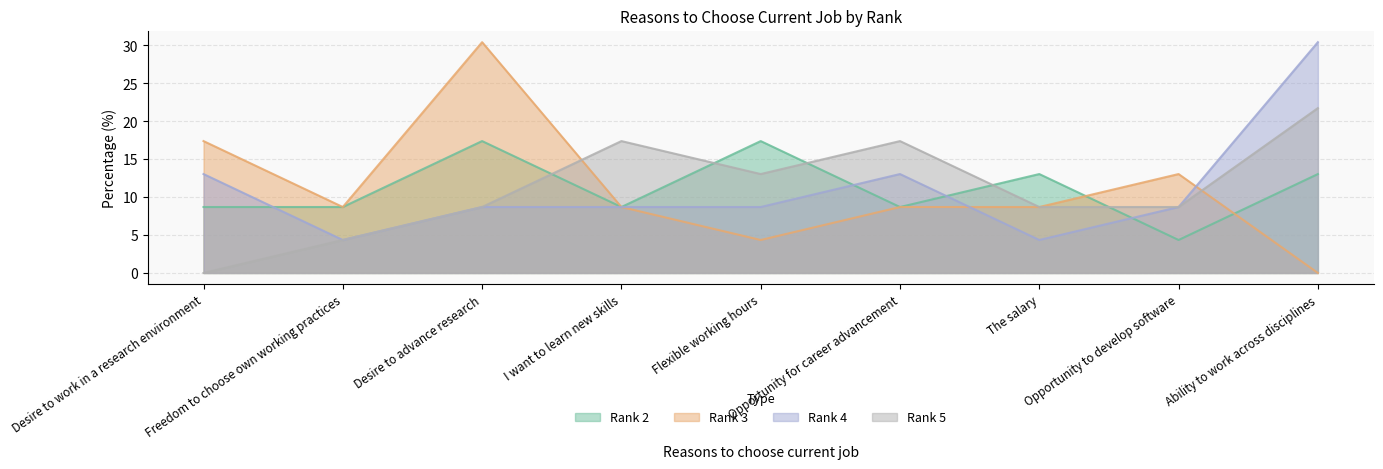

How many interior local valleys does the Rank 4 series have?

2